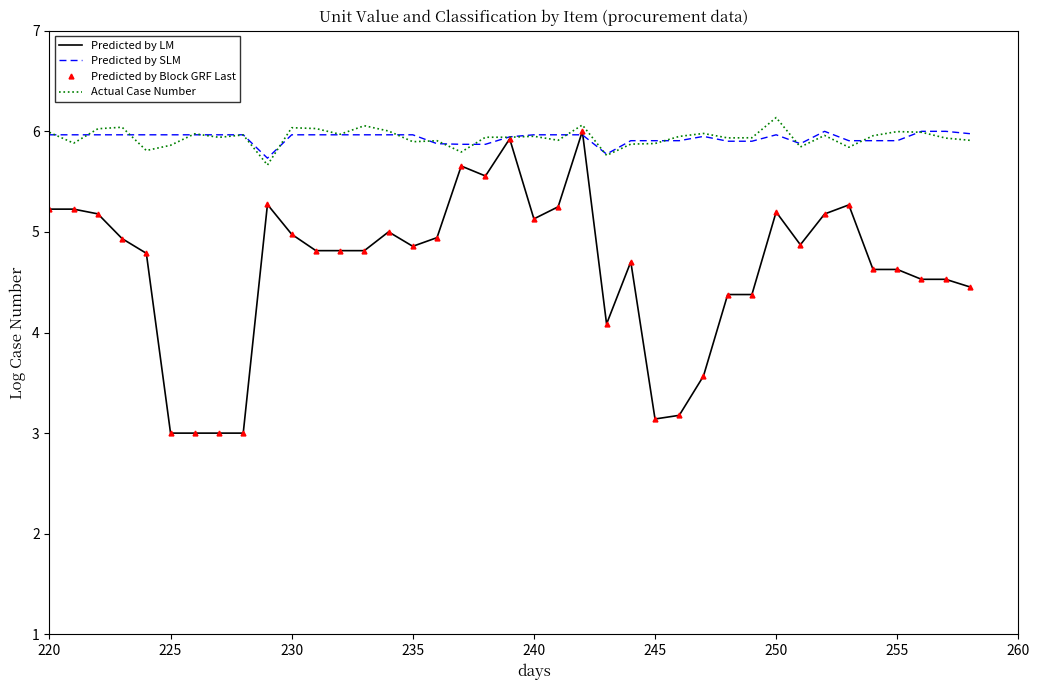

After their last crossing, which series has the higher values: Predicted by SLM or Predicted by Block GRF Last?

Predicted by SLM